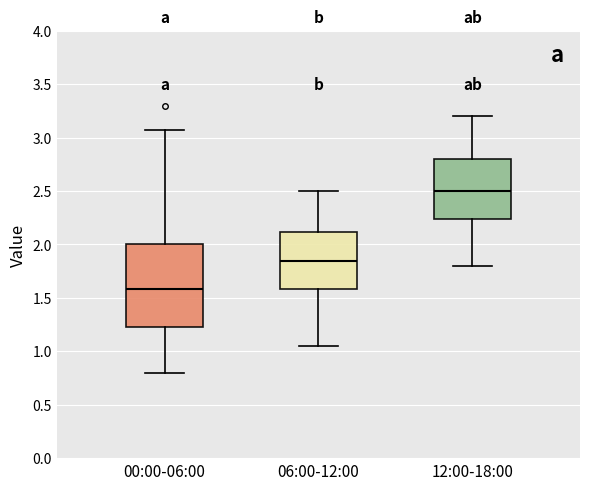

Where does the lower whisker of the box for 12:00-18:00 end on the y-axis? The values are not printed on the chart, so give them approximately, as read against the axis.

1.80